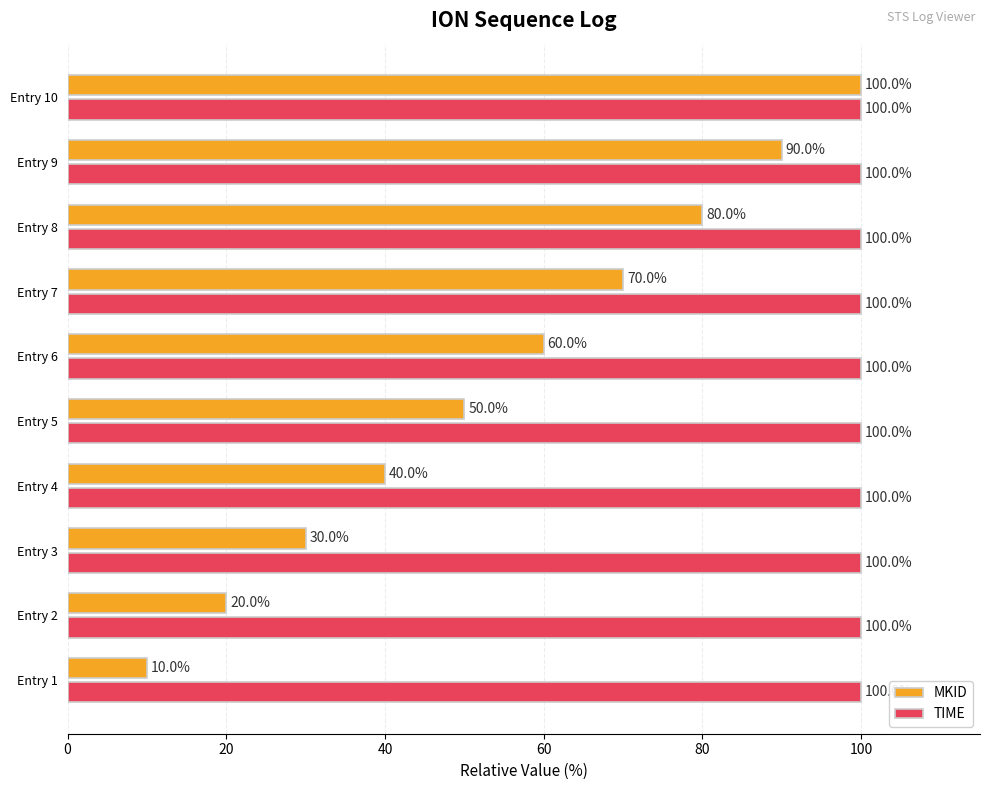

What is the spread (max minus min) of values at Entry 3?

70.0